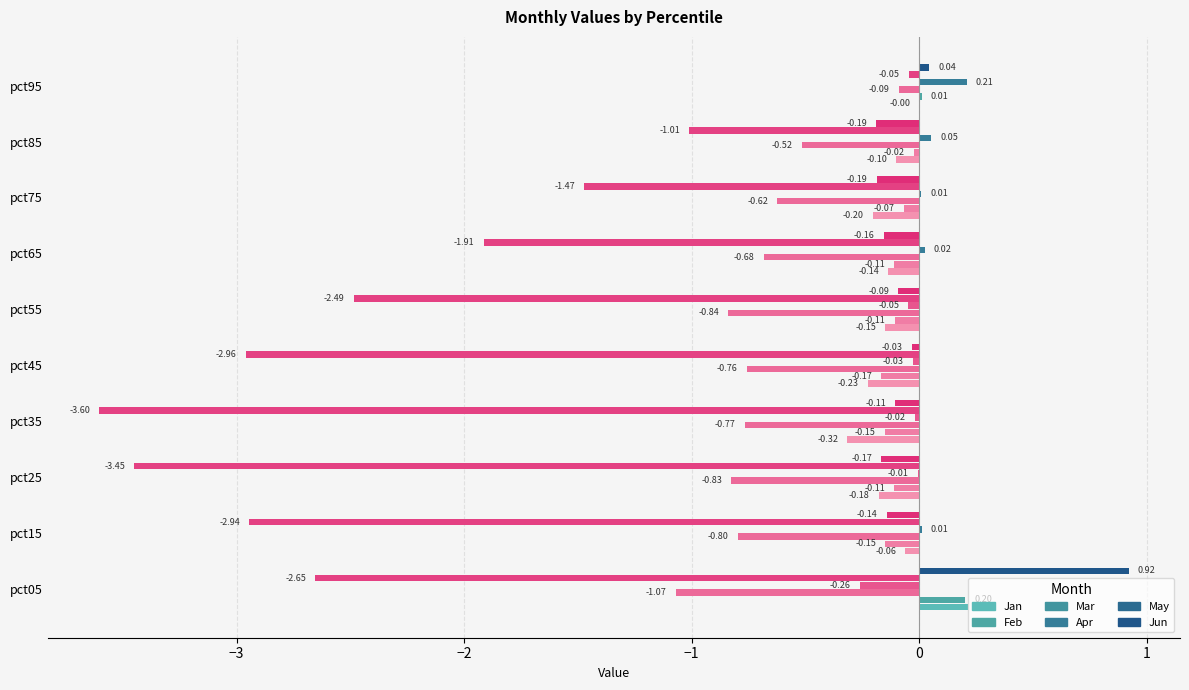

What is the difference between the maximum and minimum values in the Apr series?

0.5